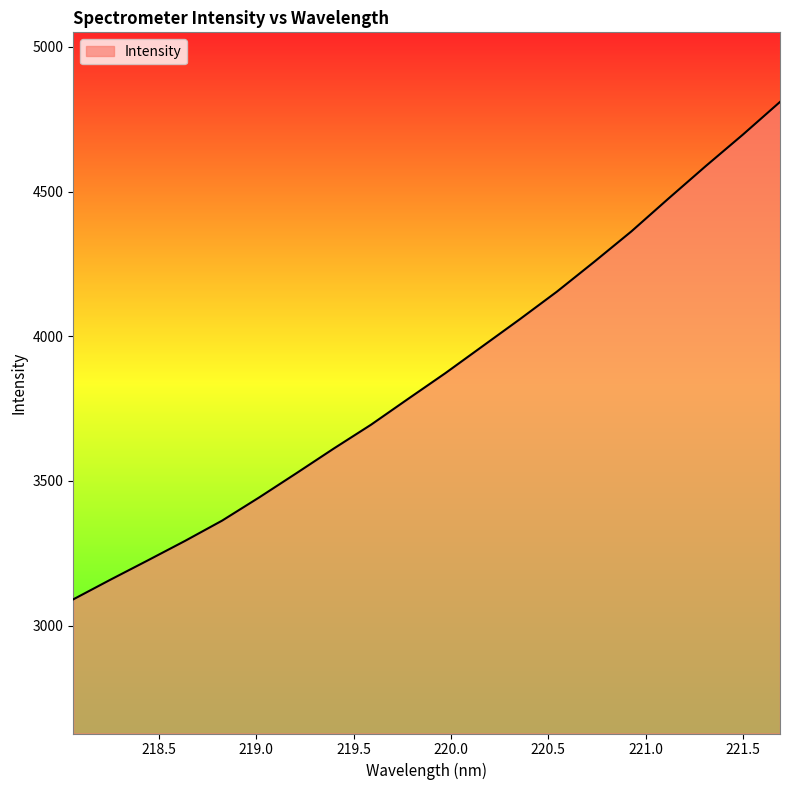

What is the greatest value displayed?

4809.9